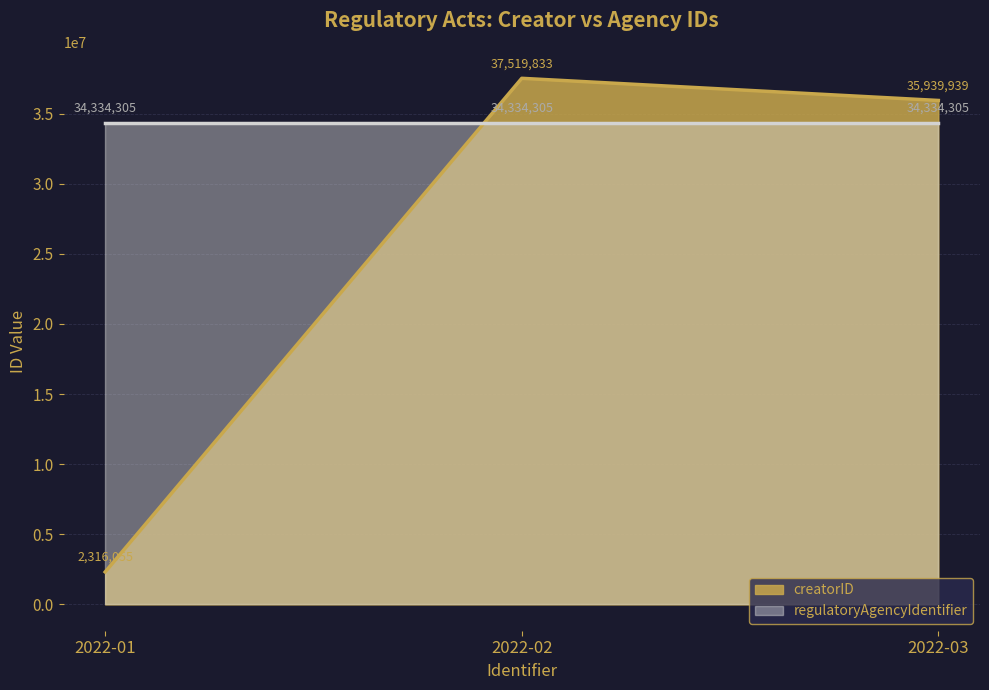

How many values in the creatorID_line series exceed 35939939?

1